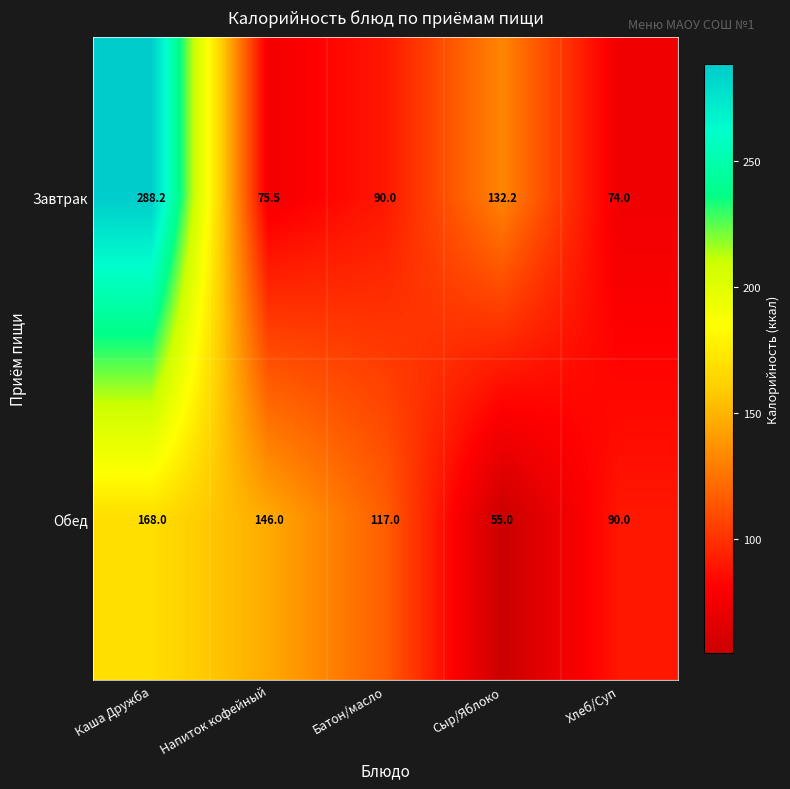

Rank the categories by Завтрак value from lowest to highest.

Хлеб/Суп, Напиток кофейный, Батон/масло, Сыр/Яблоко, Каша Дружба